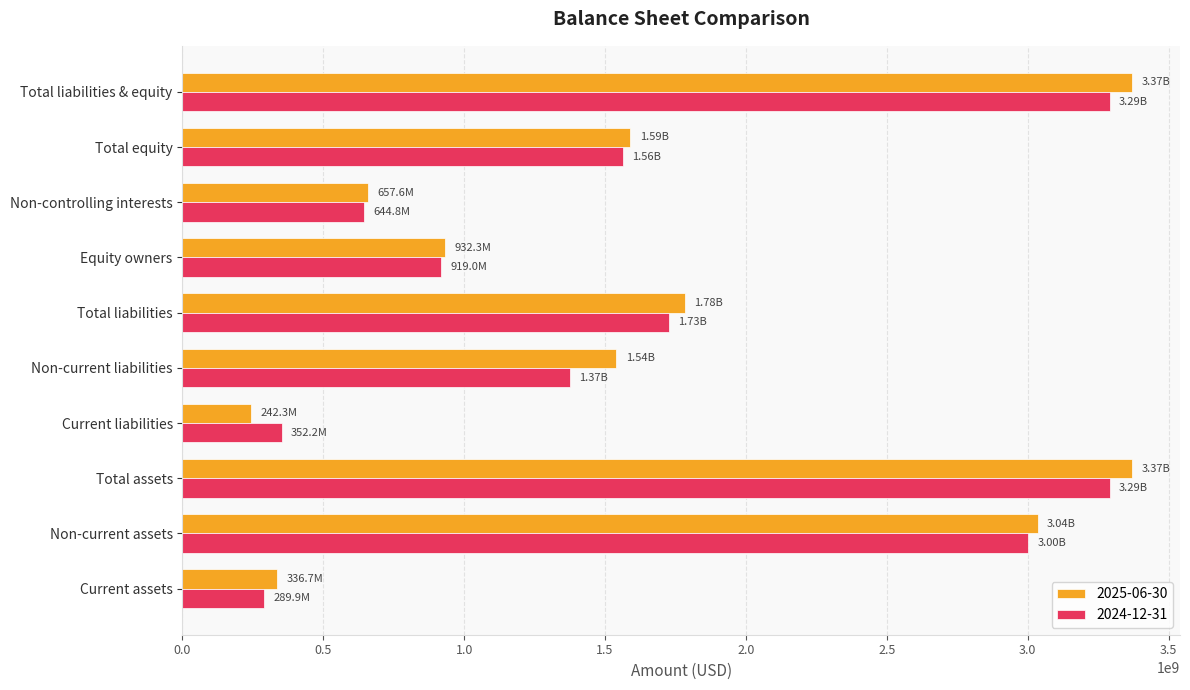

What is the minimum value shown in the chart?

242277583